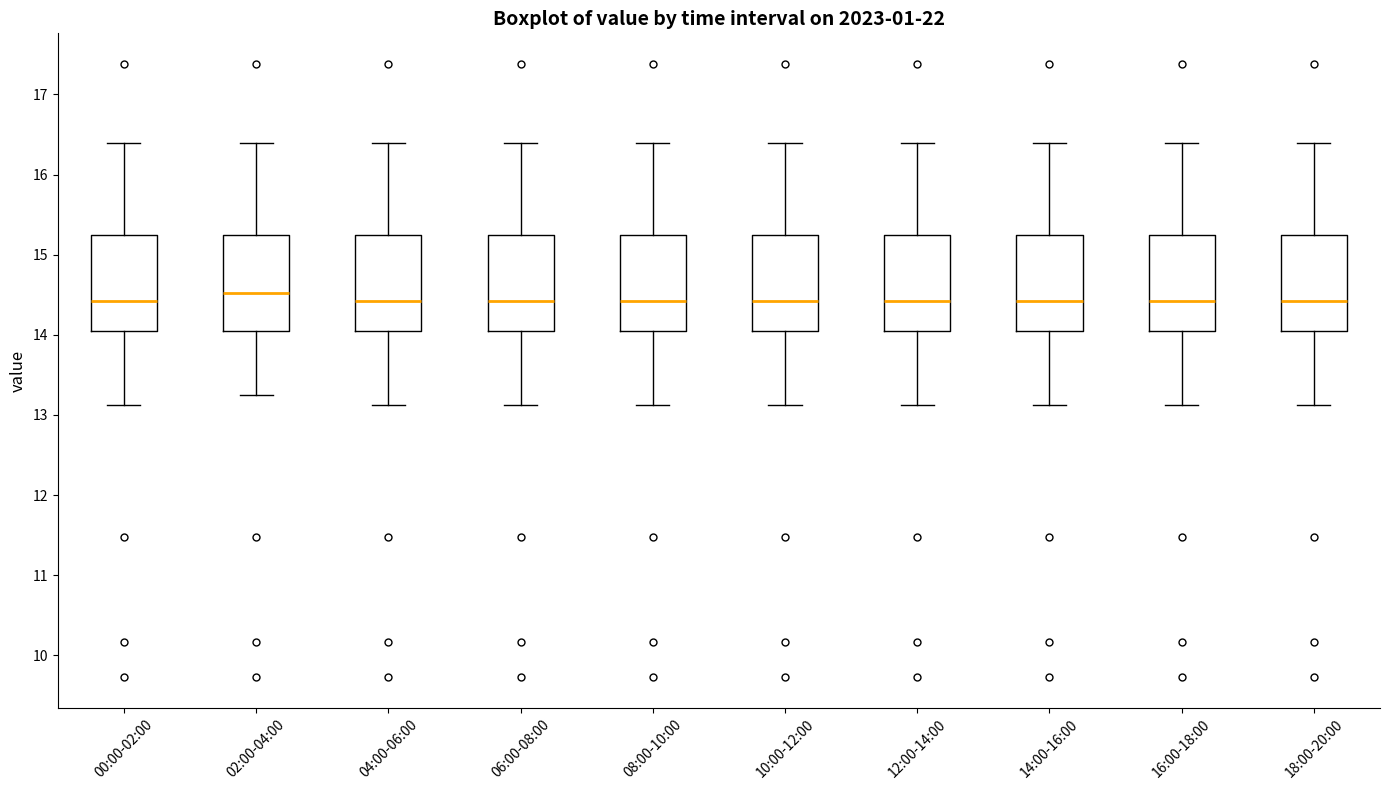

Reading left to right, read every box against the y-axis: the position of its median line, the range the box covers, and the ends of its whiskers. The values are not printed on the chart, so give them approximately, as read against the axis.

00:00-02:00: median 14.4, box 14.0 to 15.2, whiskers 13.1 to 16.4
02:00-04:00: median 14.5, box 14.0 to 15.2, whiskers 13.3 to 16.4
04:00-06:00: median 14.4, box 14.0 to 15.2, whiskers 13.1 to 16.4
06:00-08:00: median 14.4, box 14.0 to 15.2, whiskers 13.1 to 16.4
08:00-10:00: median 14.4, box 14.0 to 15.2, whiskers 13.1 to 16.4
10:00-12:00: median 14.4, box 14.0 to 15.2, whiskers 13.1 to 16.4
12:00-14:00: median 14.4, box 14.0 to 15.2, whiskers 13.1 to 16.4
14:00-16:00: median 14.4, box 14.0 to 15.2, whiskers 13.1 to 16.4
16:00-18:00: median 14.4, box 14.0 to 15.2, whiskers 13.1 to 16.4
18:00-20:00: median 14.4, box 14.0 to 15.2, whiskers 13.1 to 16.4